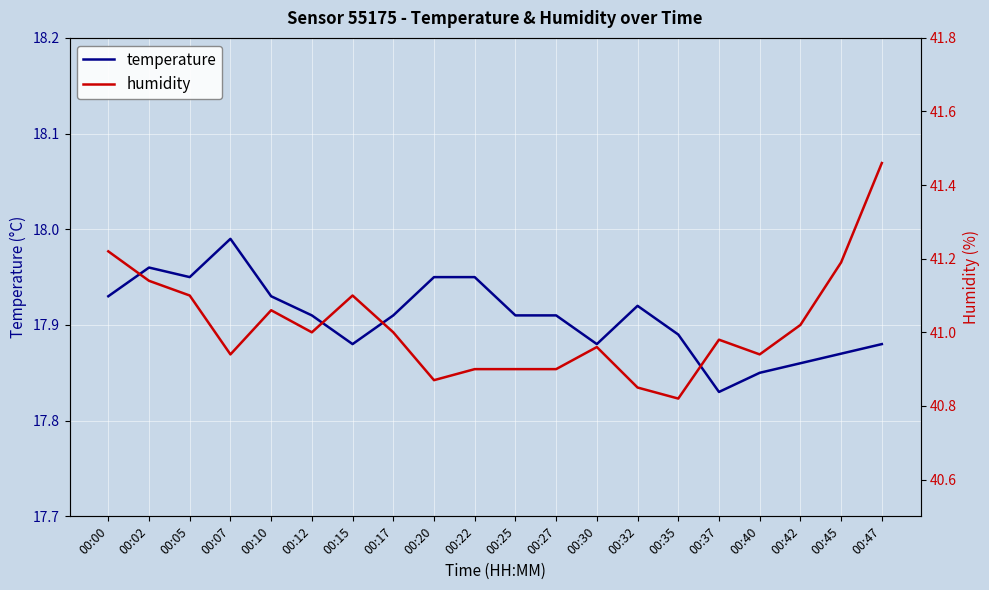

Which series has the widest spread of values?

humidity